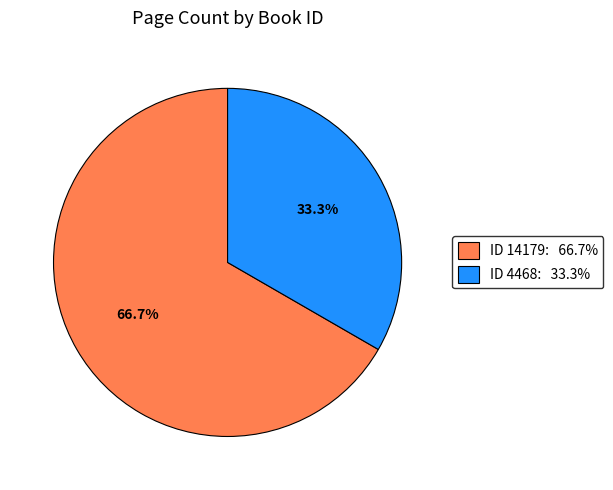

Is there a majority slice in this chart?

Yes